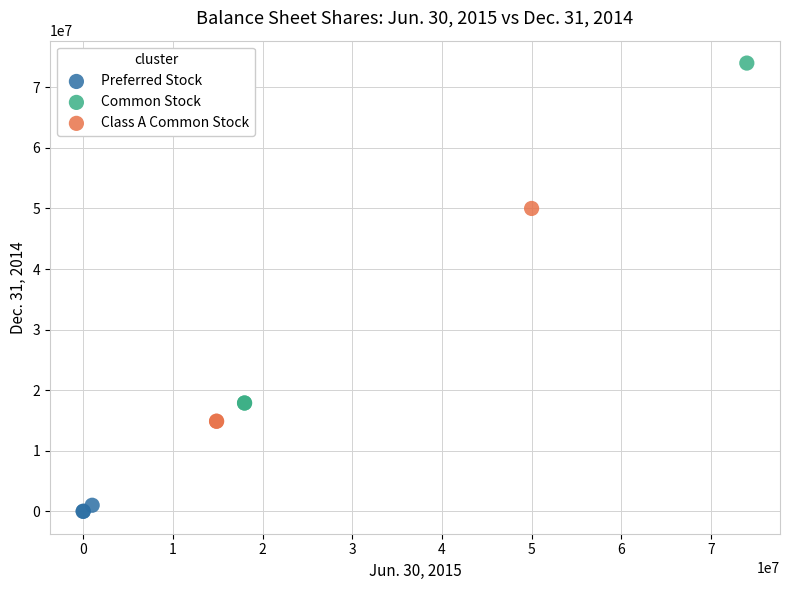

Which series reaches the minimum Y coordinate?

Preferred Stock